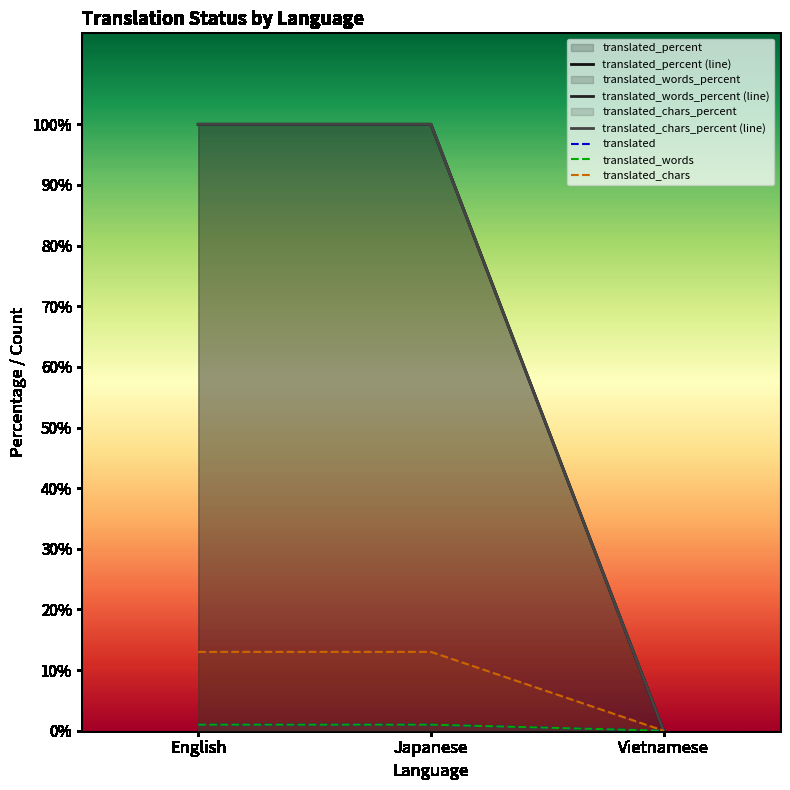

Does the chart have visible grid lines?

No